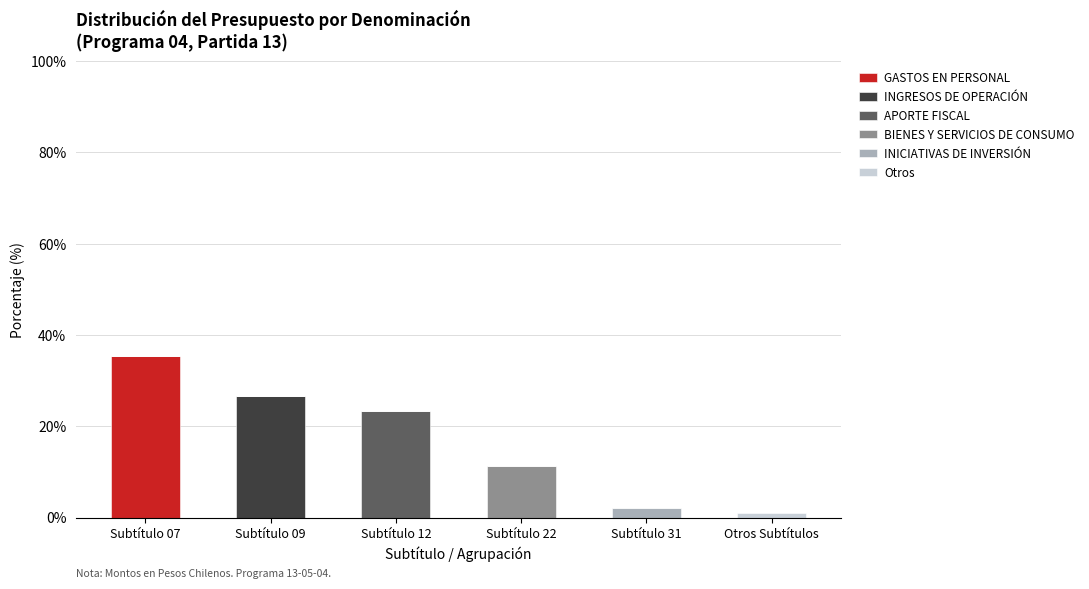

Are the bars grouped side by side (vs. stacked)?

No